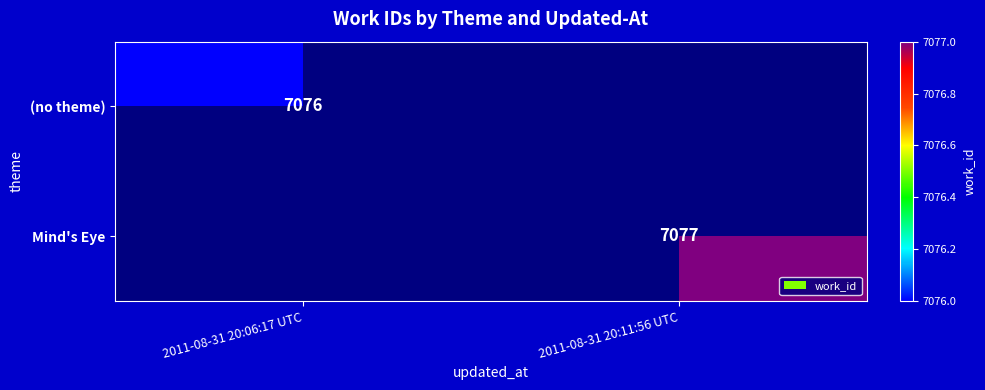

Is the value of (no theme) at 2011-08-31 20:06:17 UTC greater than the value of Mind's Eye at 2011-08-31 20:11:56 UTC?

No